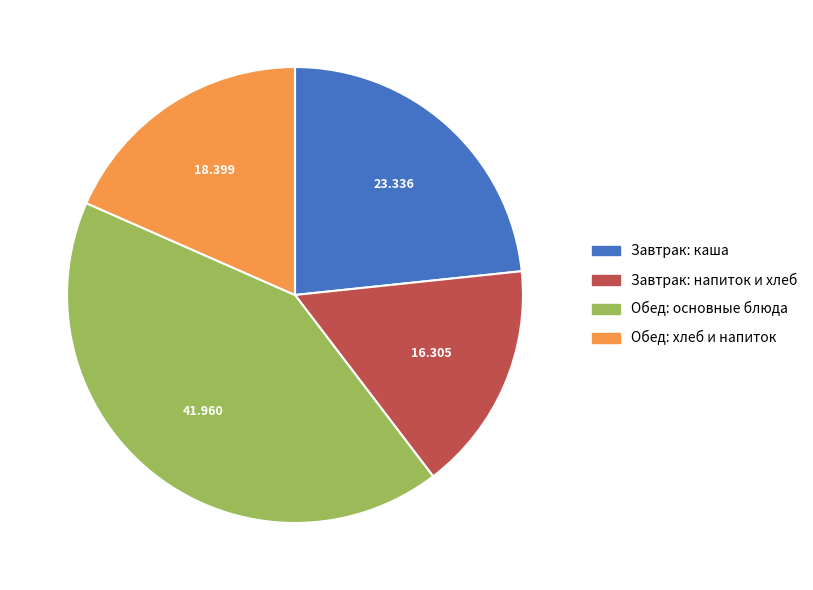

Is there any slice that represents more than half of the pie?

No